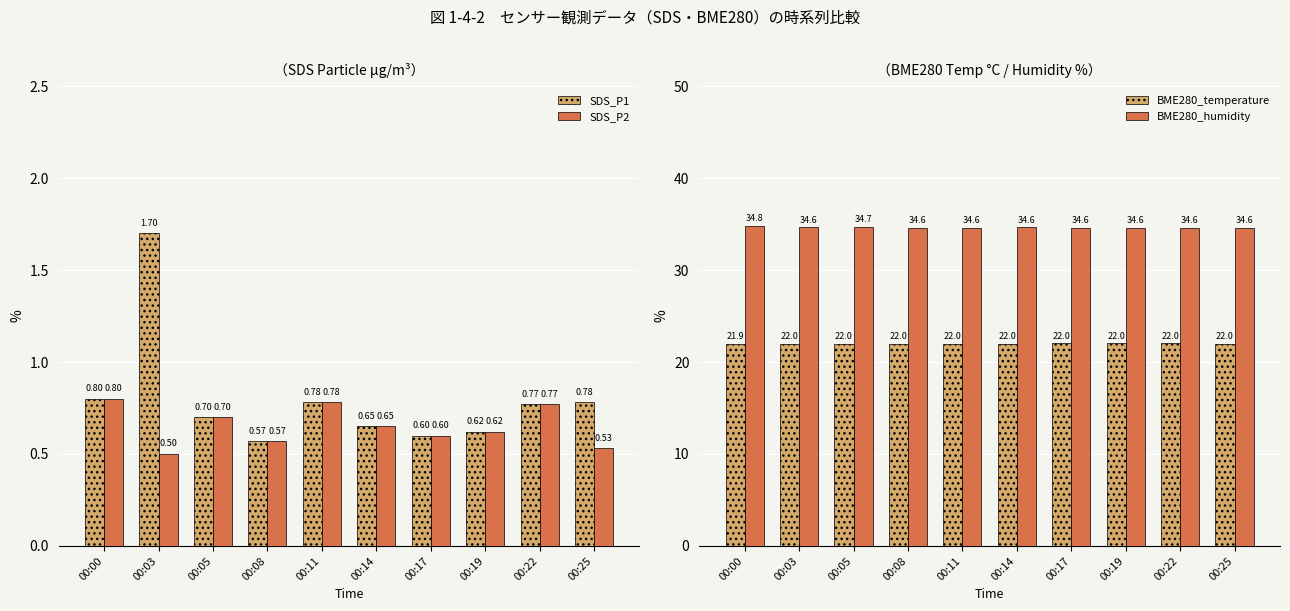

Which series changed the most between 00:03 and 00:11?

SDS_P1